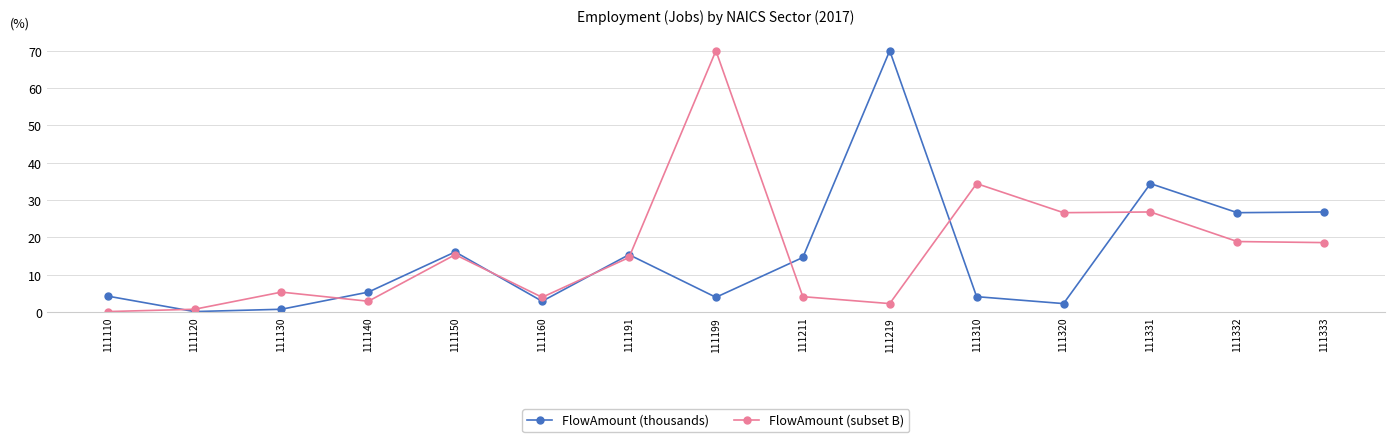

At 111110, list the series in order from smallest to largest.

FlowAmount (subset B), FlowAmount (thousands)